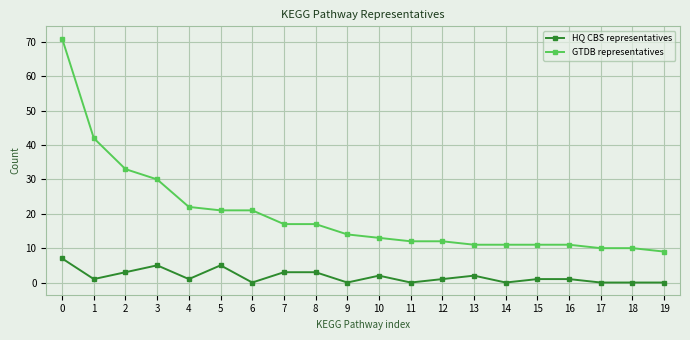

Is it true that GTDB representatives equals 12 at 12?

True